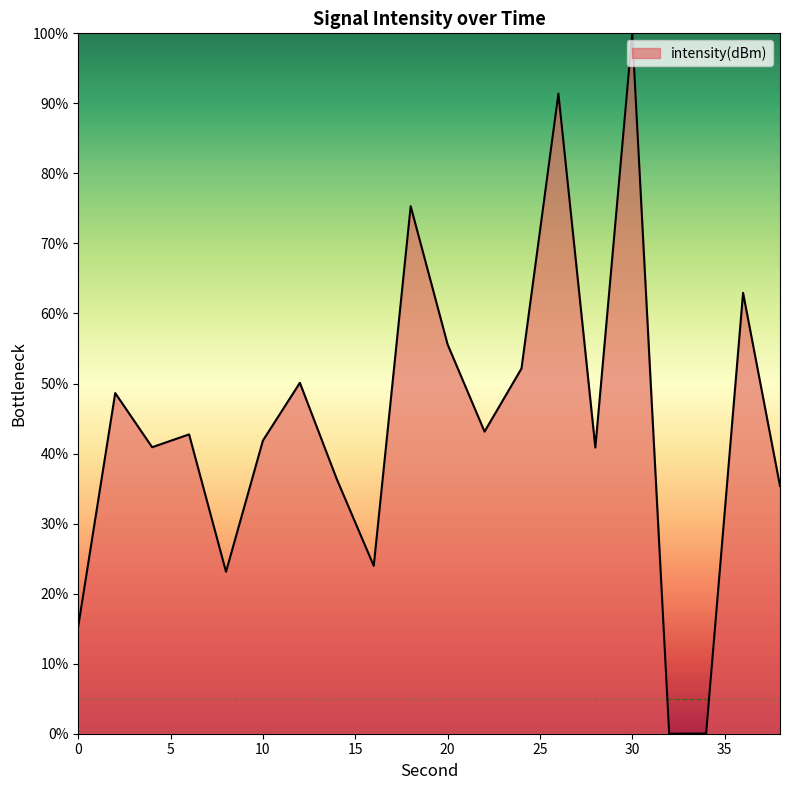

What is the greatest value displayed?

100.0